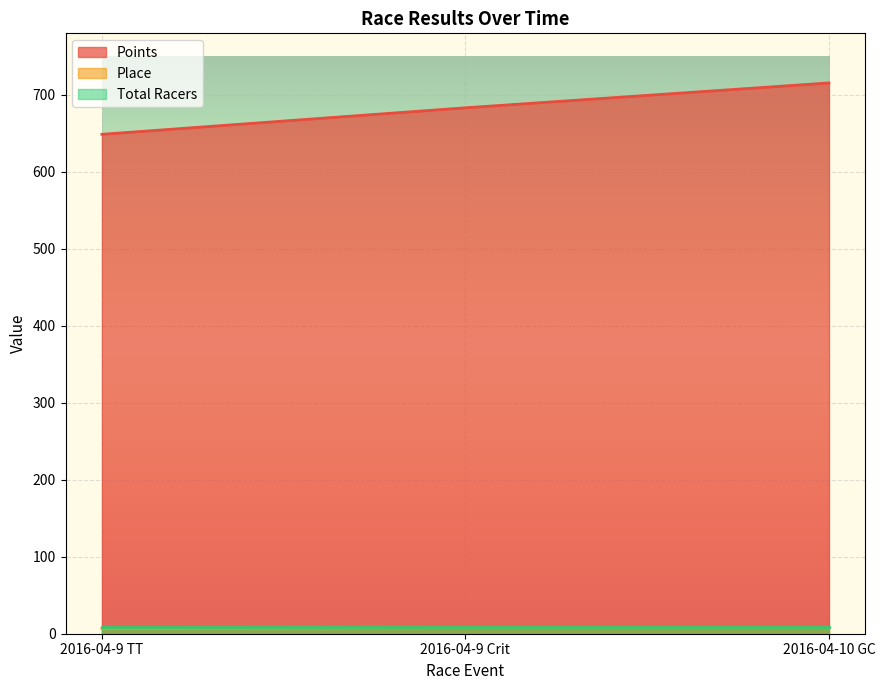

What is the average value of the Place series?

7.7